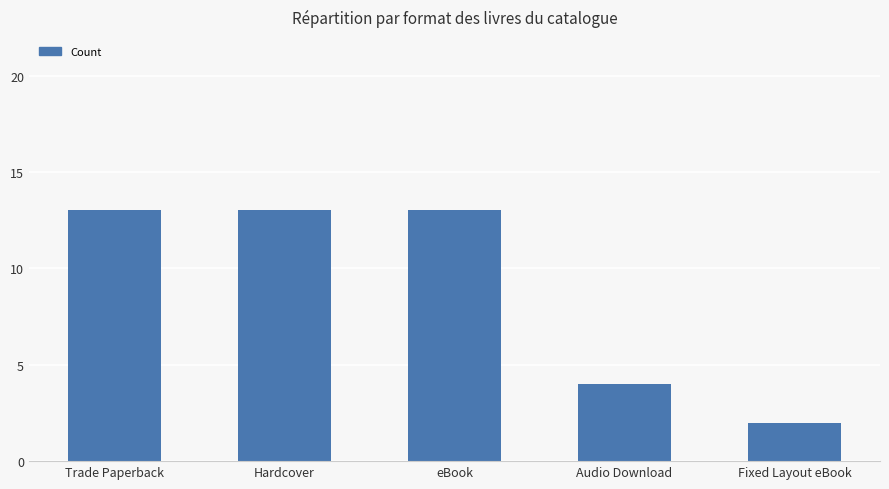

Is it true that the value at Trade Paperback is 6?

False